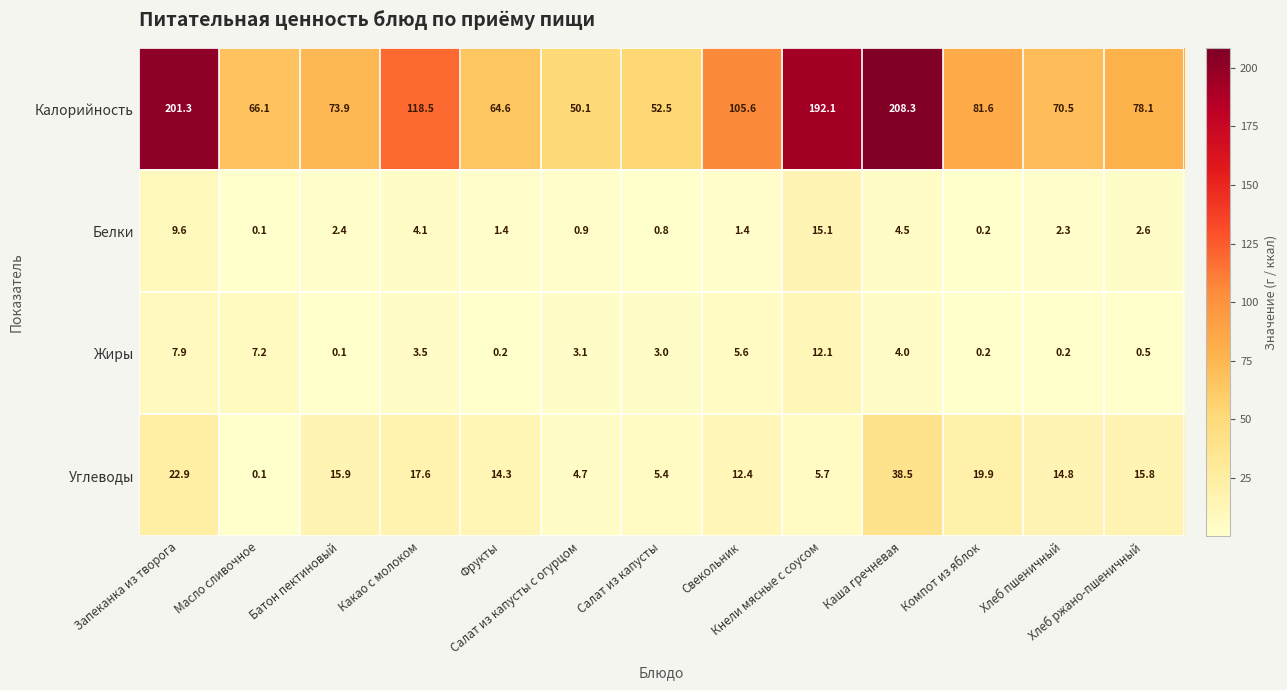

Which series has the largest range (max minus min)?

Калорийность